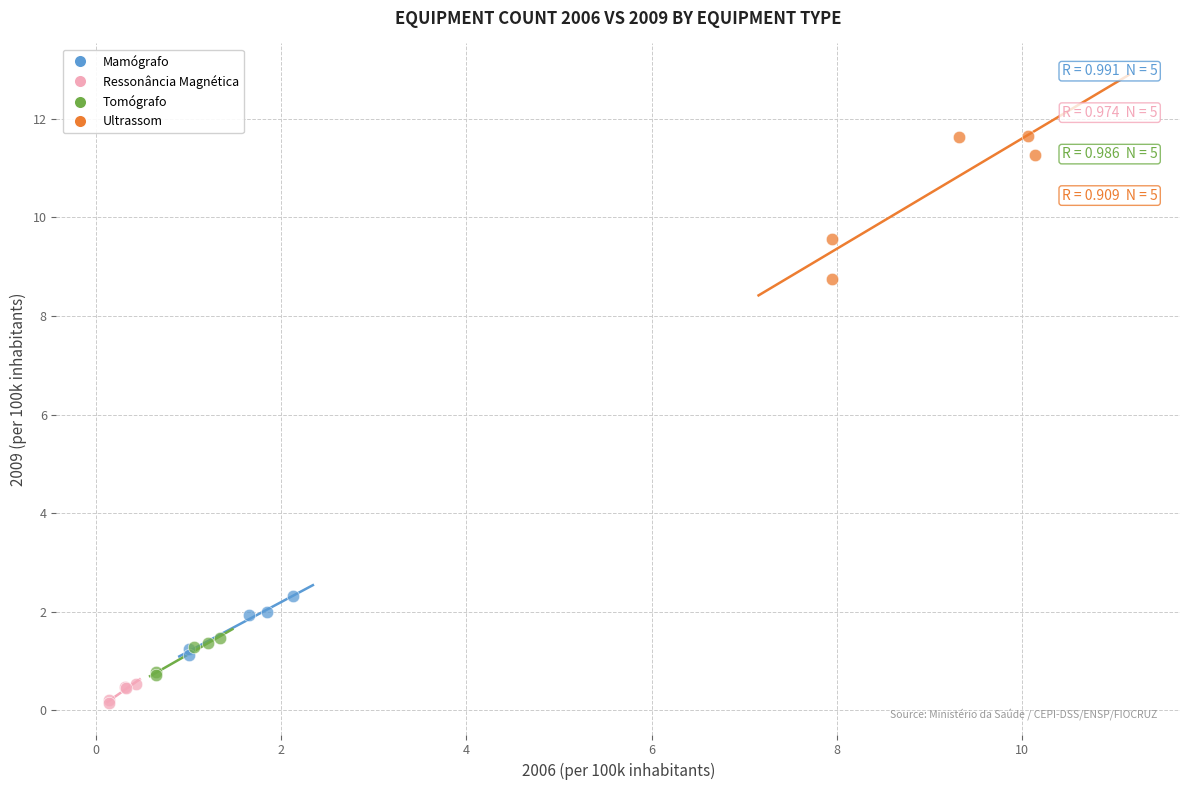

Which series reaches the maximum Y coordinate?

Ultrassom